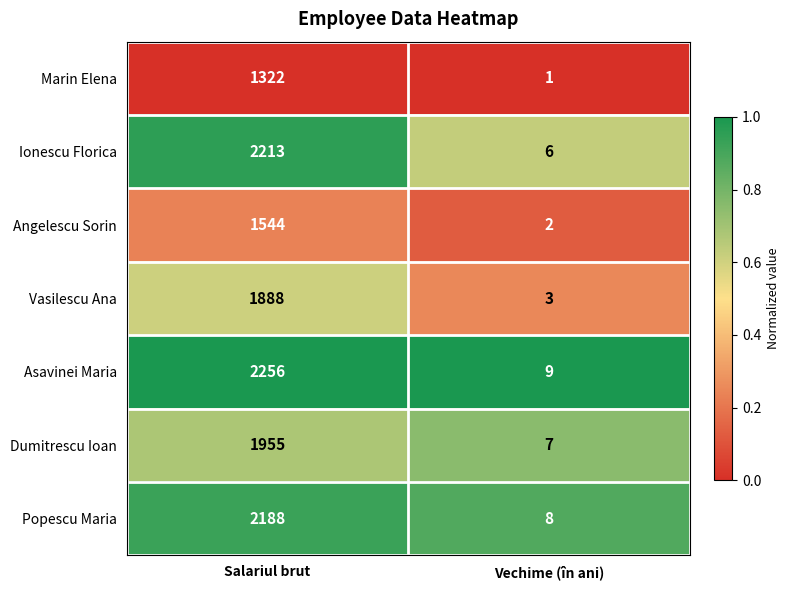

At which category is the sum across all series the highest?

Salariul brut